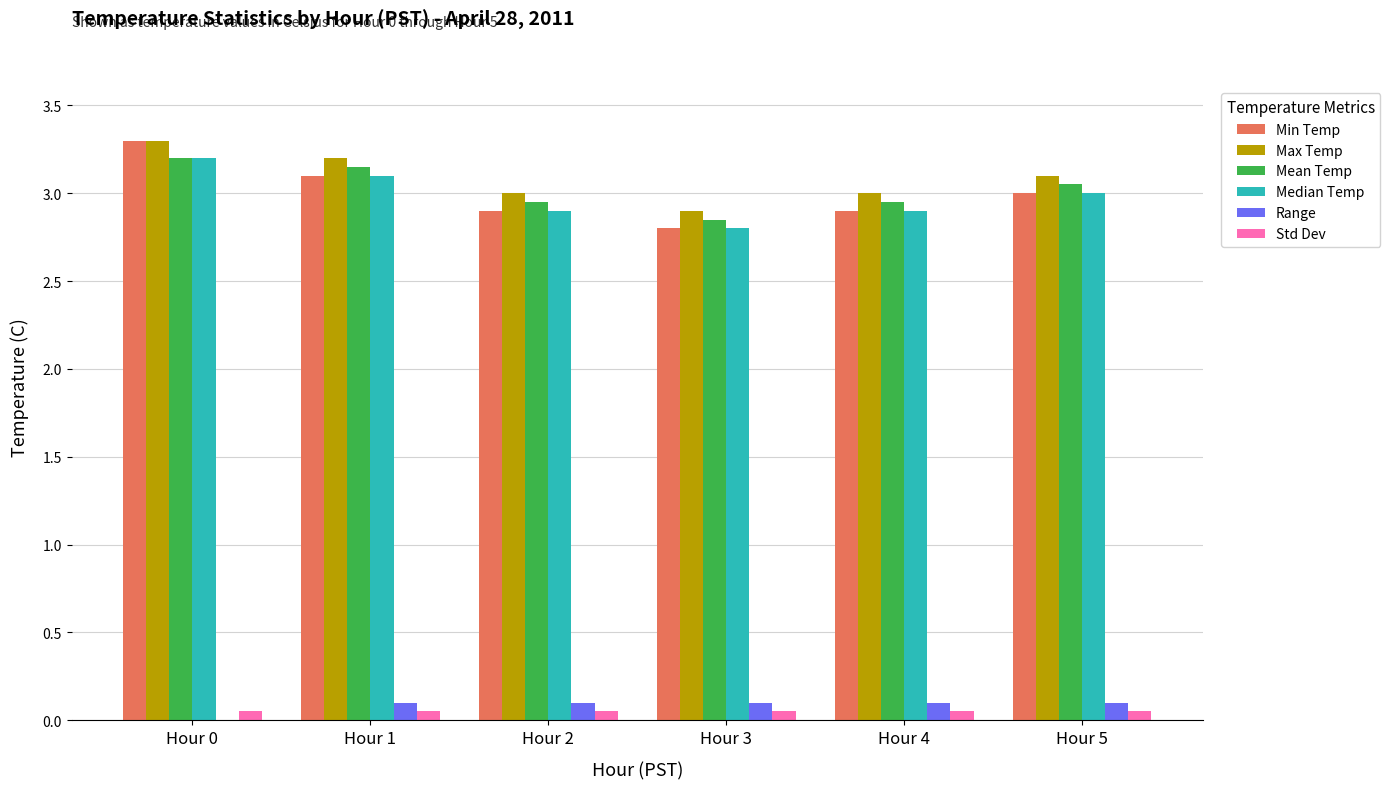

What is the maximum value shown in the chart?

3.3